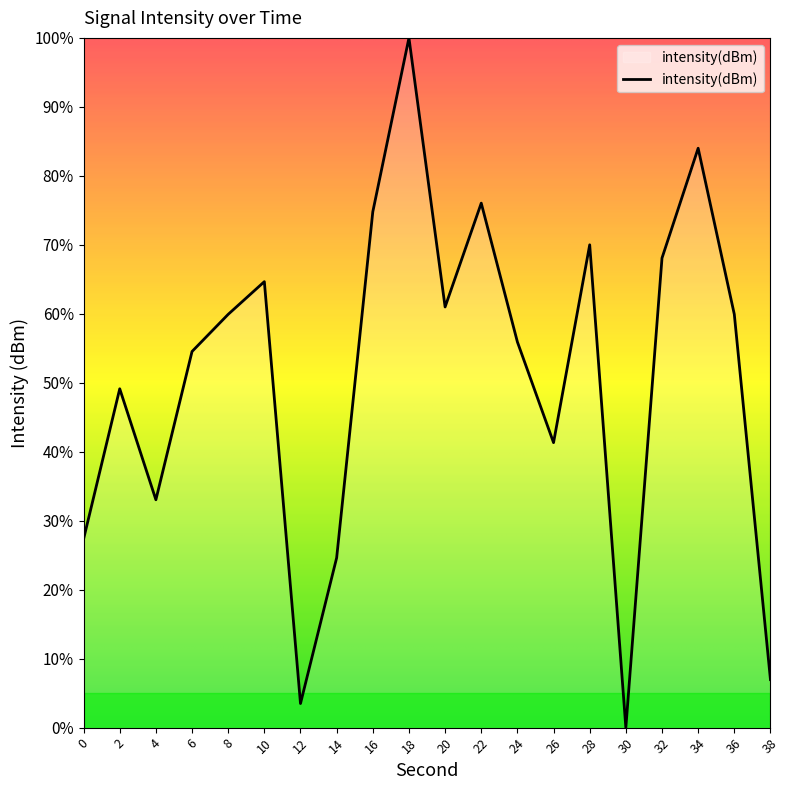

The chart shows a value of 27.3 at 0. True or false?

True